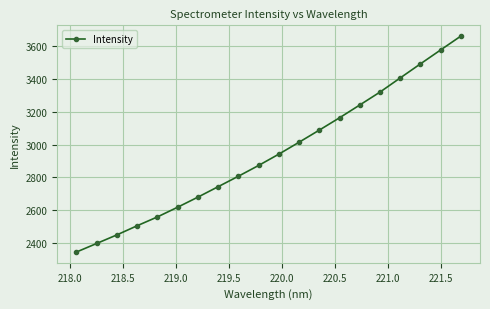

Reading left to right, what are all the values shown in this chart?

2347.0	2399.0	2451.3	2506.7	2560.3	2619.3	2680.5	2743.9	2807.4	2872.9	2941.6	3014.0	3087.6	3162.5	3240.2	3318.6	3404.5	3489.9	3574.6	3658.8